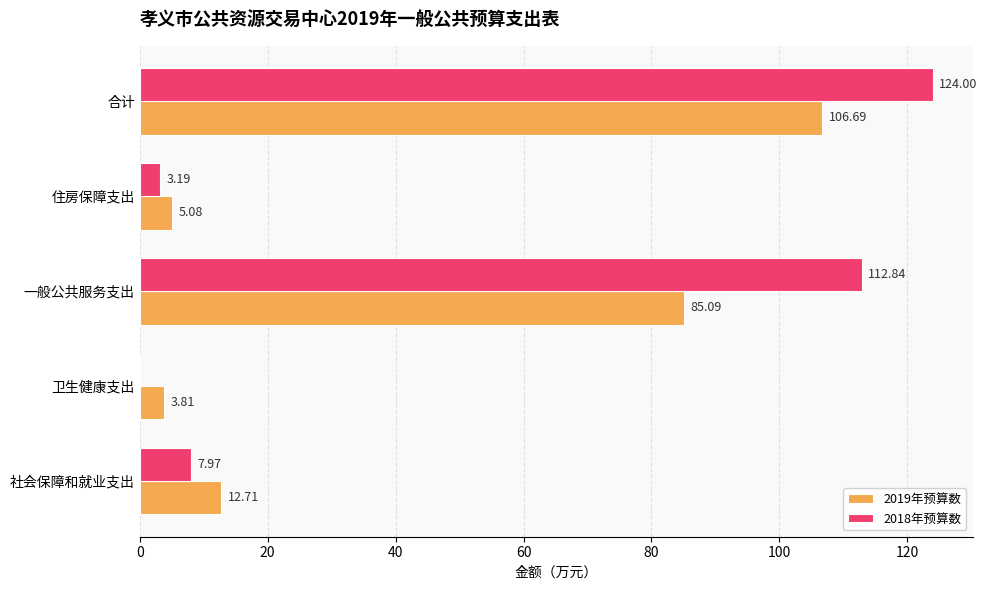

How many positive values does the 2018年预算数 series have?

4